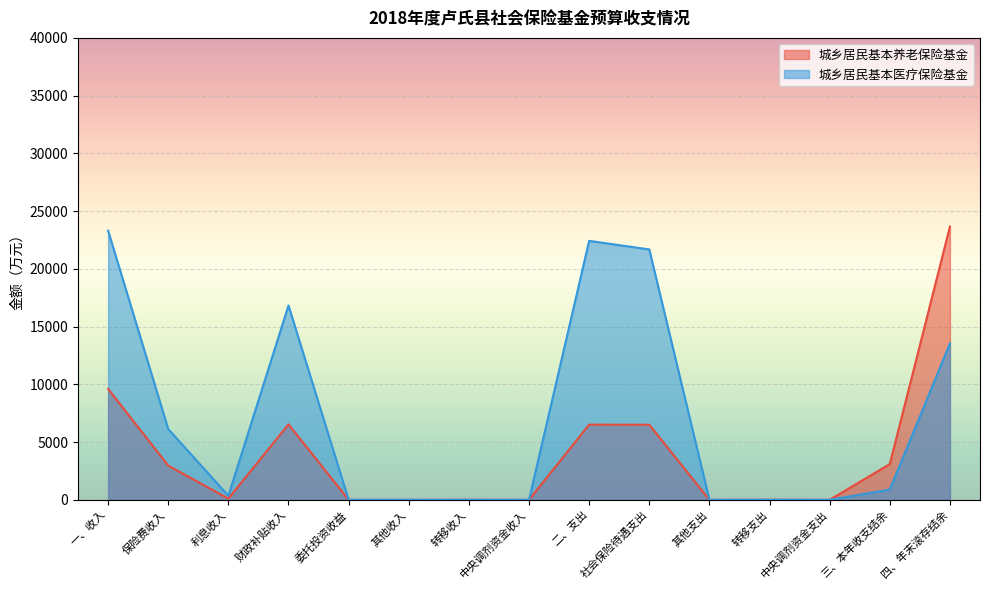

List the series in order of their overall mean, lowest first.

城乡居民基本养老保险基金, 城乡居民基本医疗保险基金